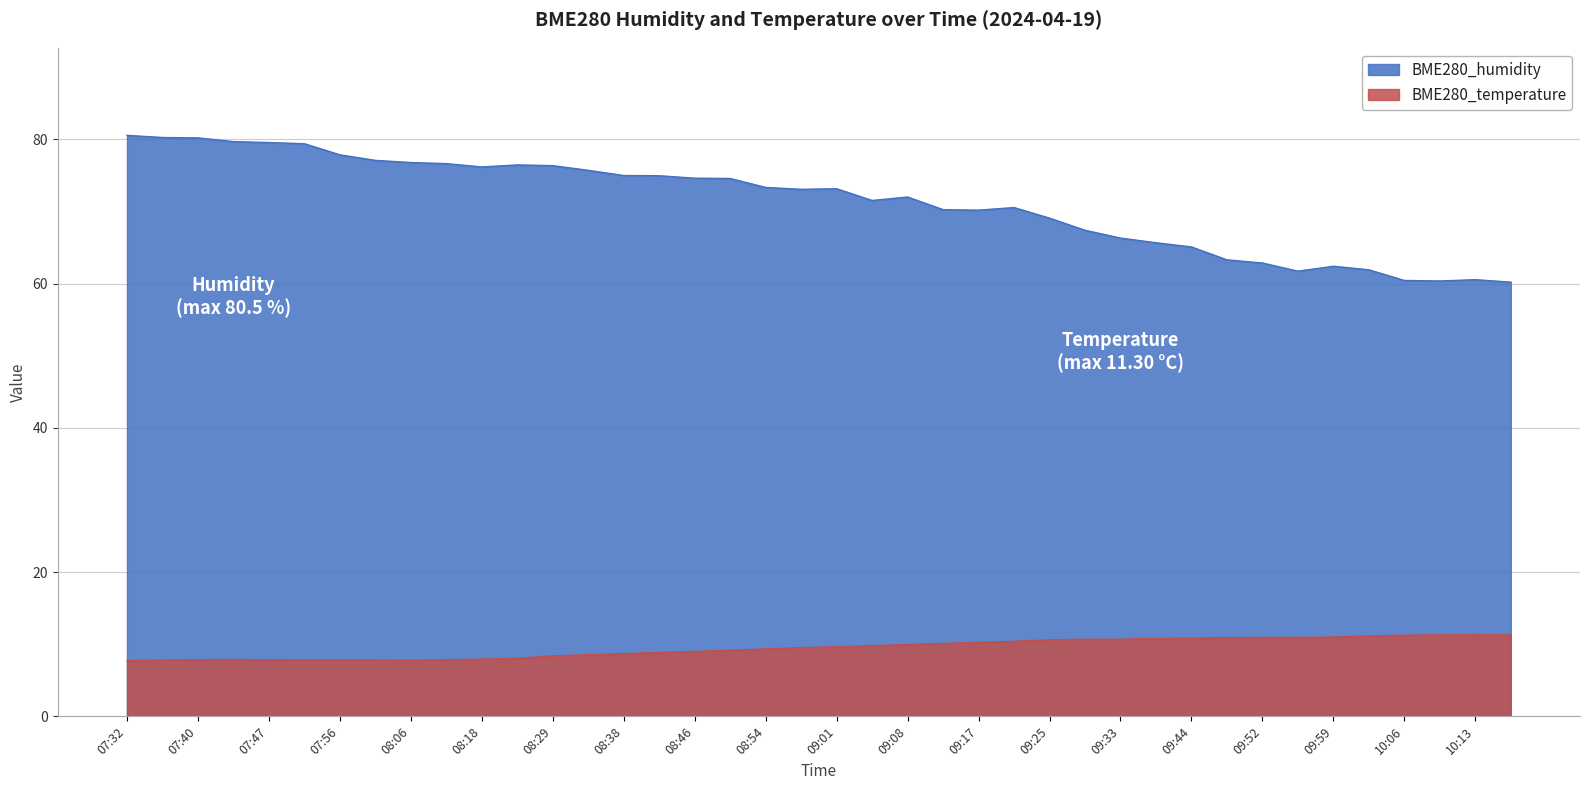

What is the difference between the highest and lowest values at 10:03?

50.8